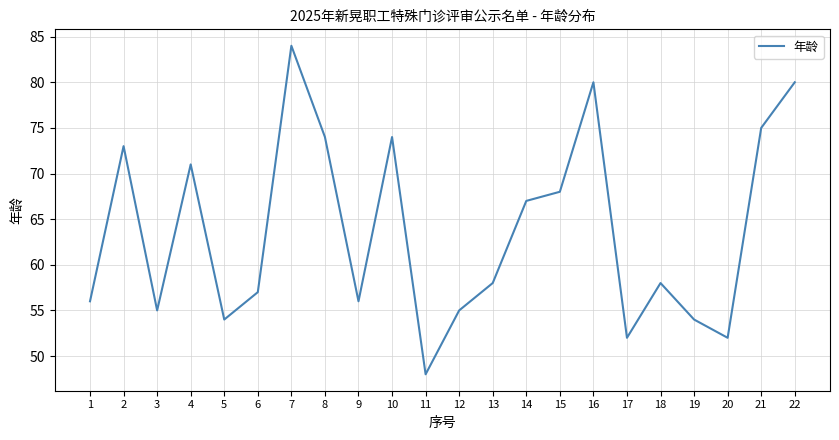

The value at 7 is 84. True or false?

True